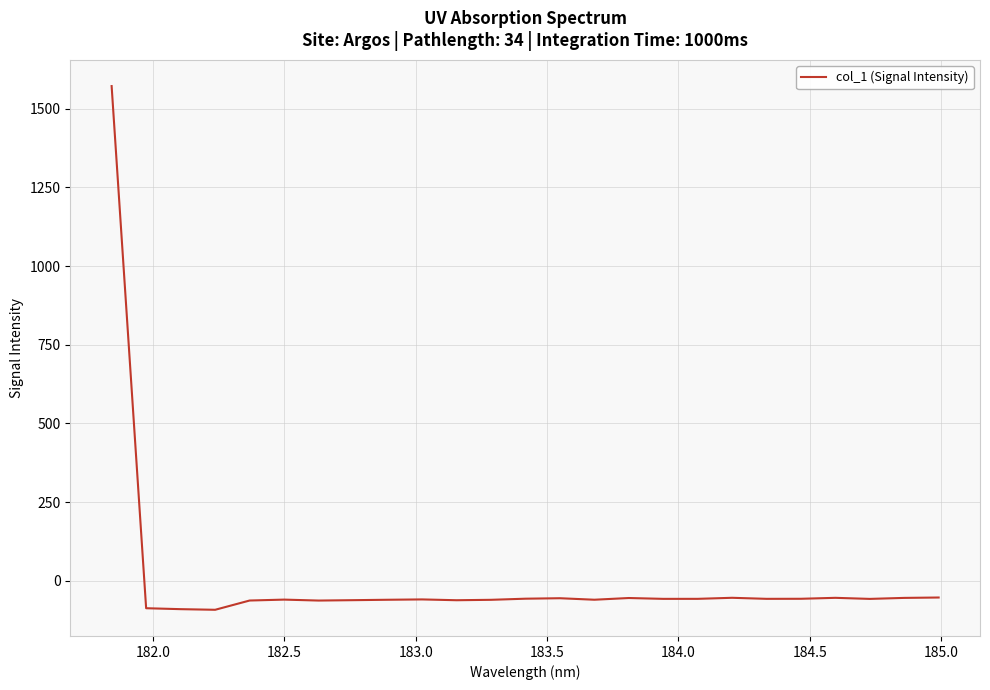

What is the difference between the maximum and minimum values?

1663.4